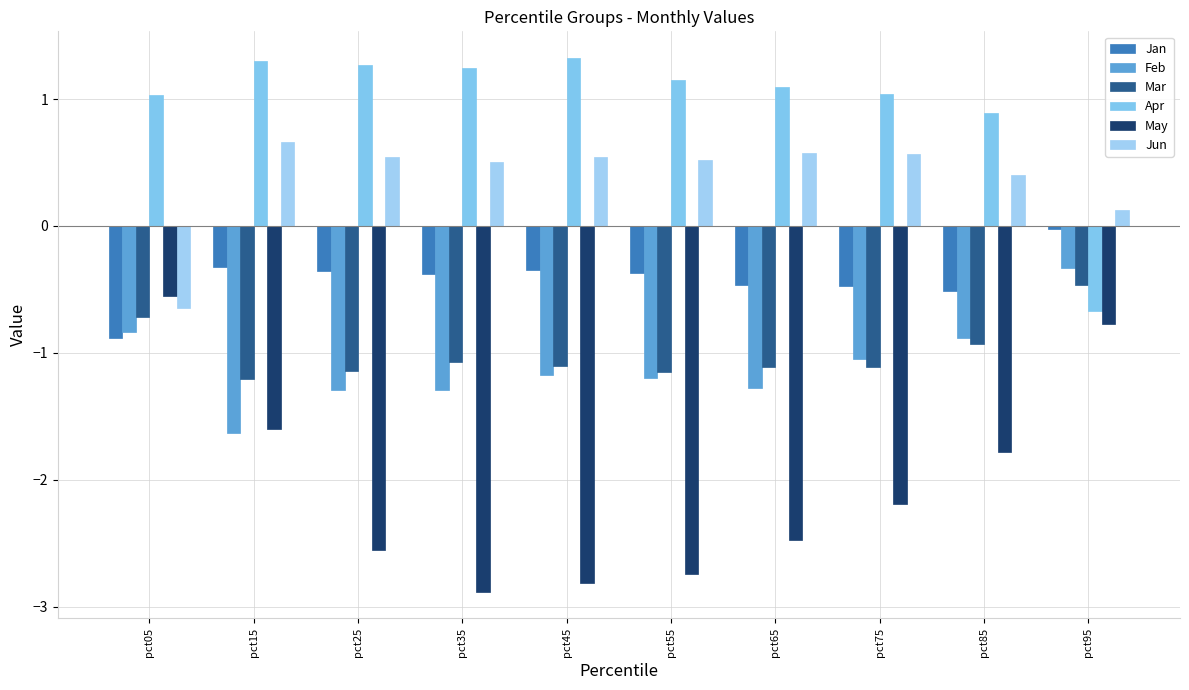

Which has a higher value, pct25 or pct45?

pct45